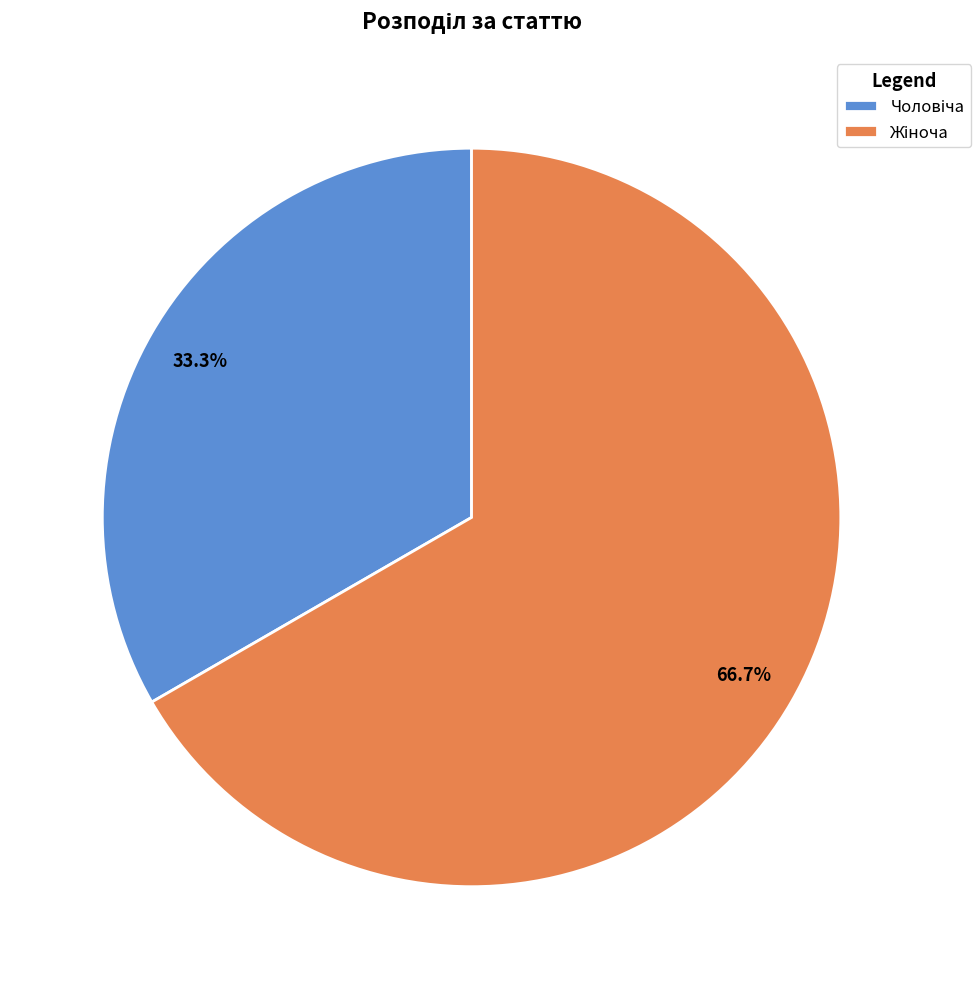

Is there a majority slice in this chart?

Yes